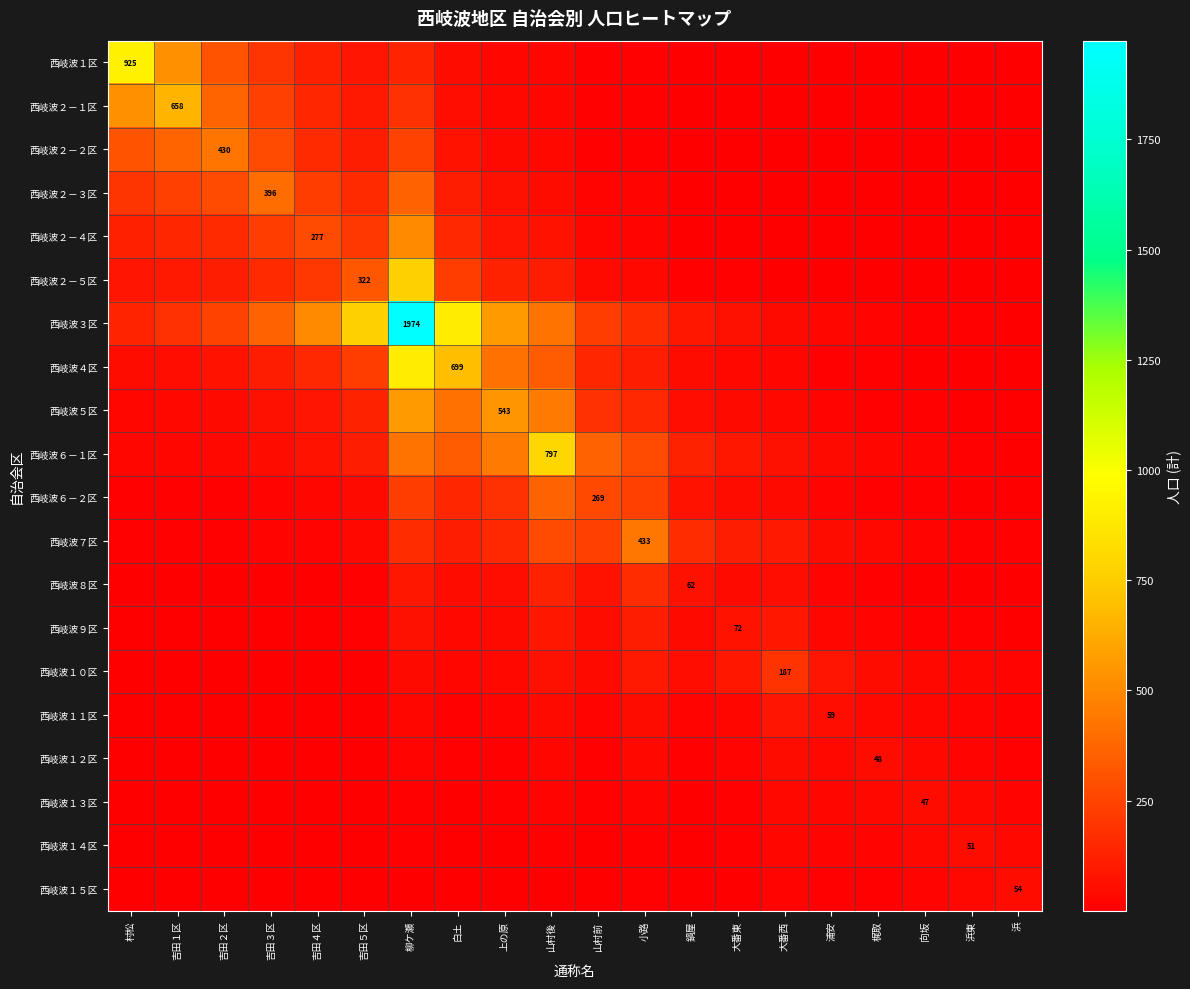

What is the sum of the 西岐波５区 values at 吉田１区 and 梶取?

48.6